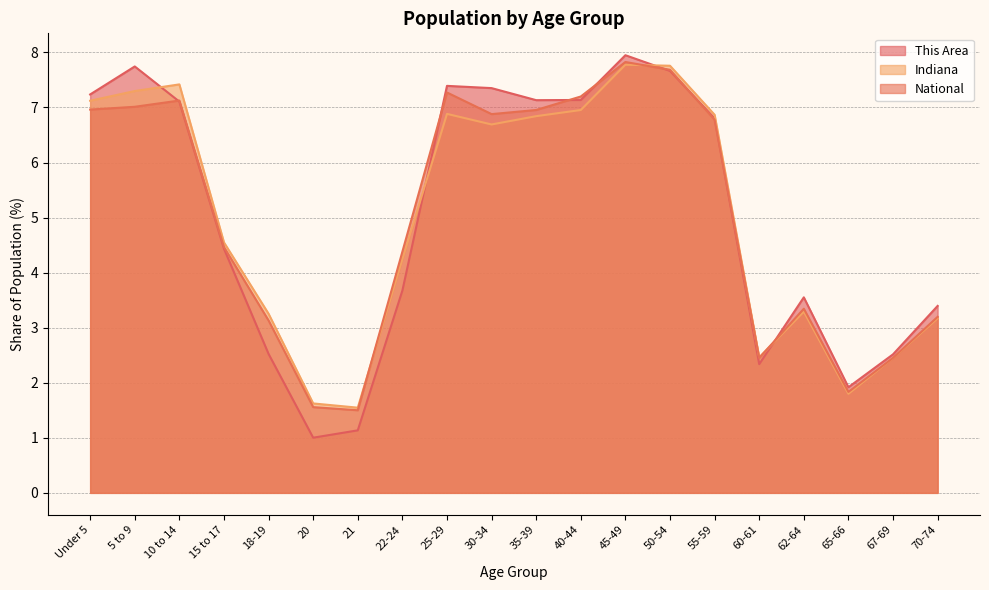

How many categories are shown in the chart?

20